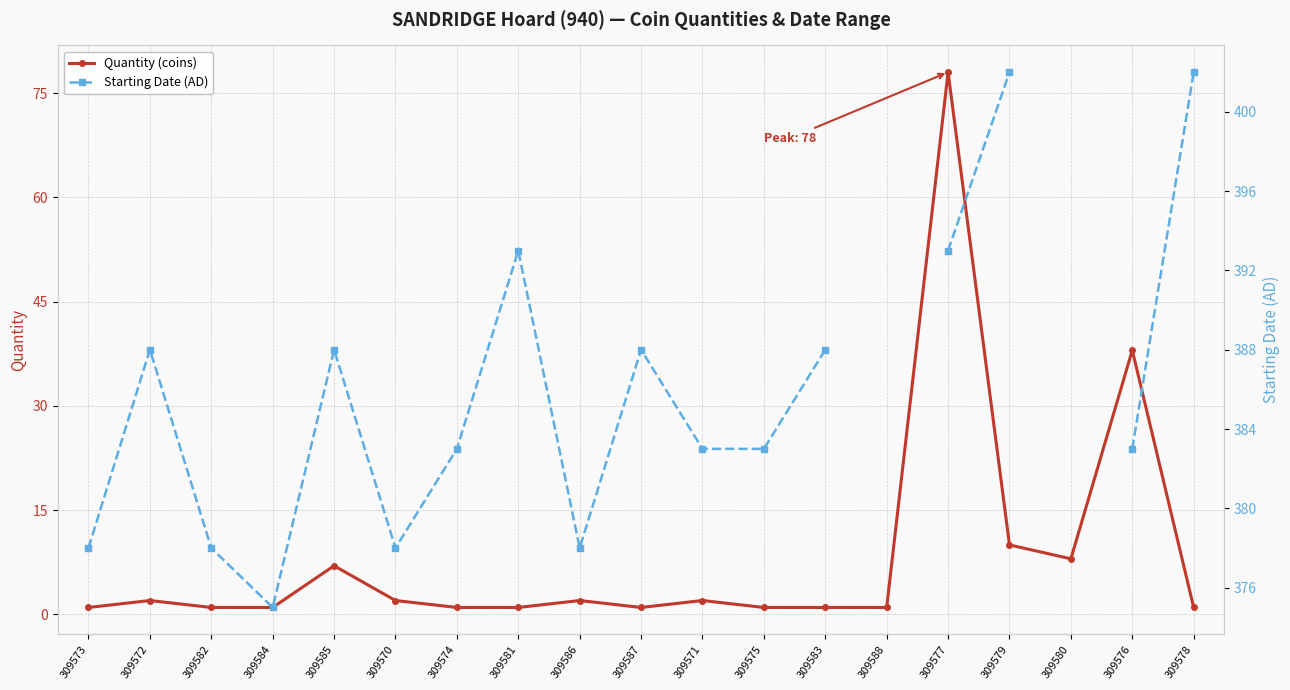

In Quantity (coins), how many points are lower than both neighbors (excluding endpoints)?

2